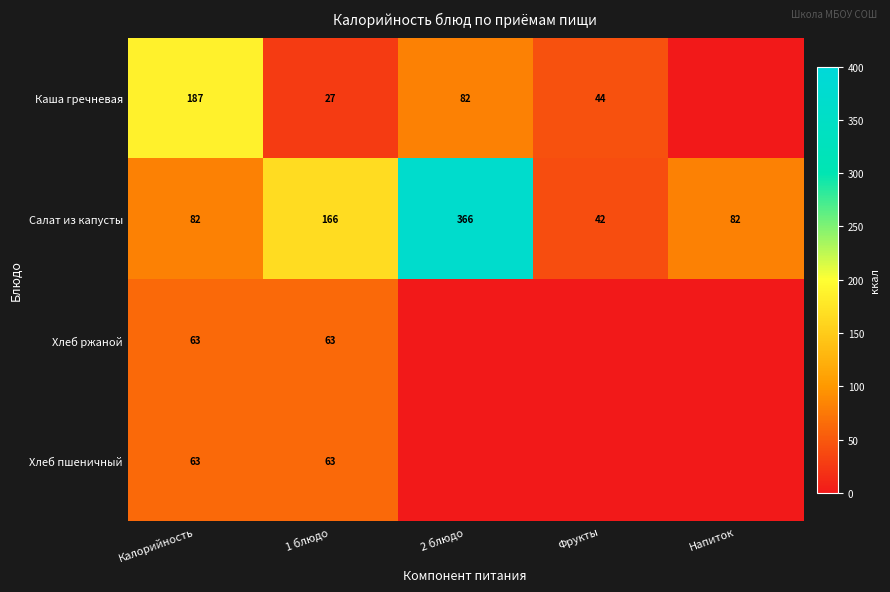

At which label does Салат из капусты reach its peak?

2 блюдо